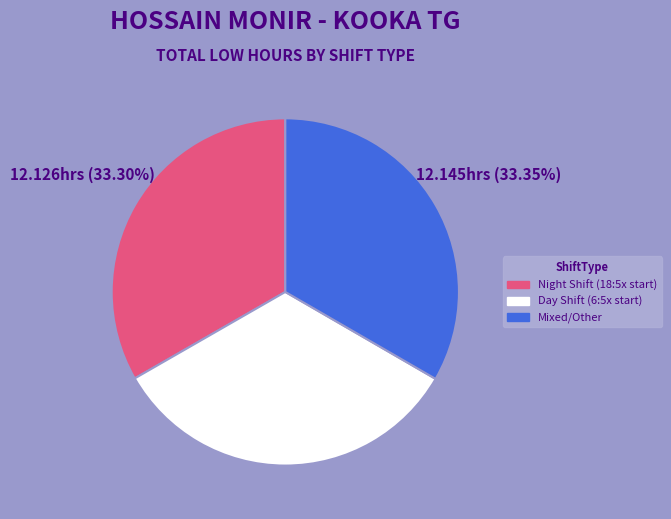

Approximately how many times larger is the value at Day Shift (6:5x start) compared to Night Shift (18:5x start)?

1.0